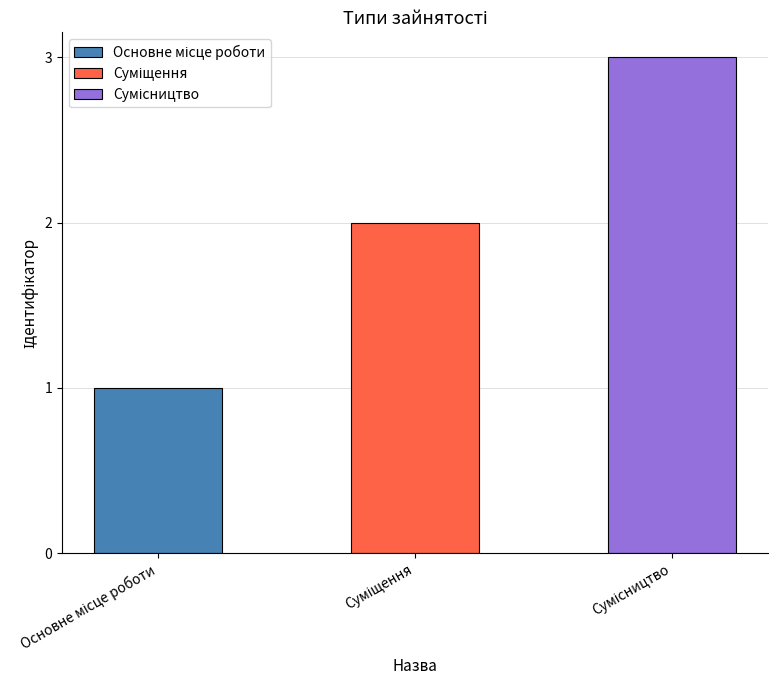

True or false: the data shows 1 at Основне місце роботи.

True